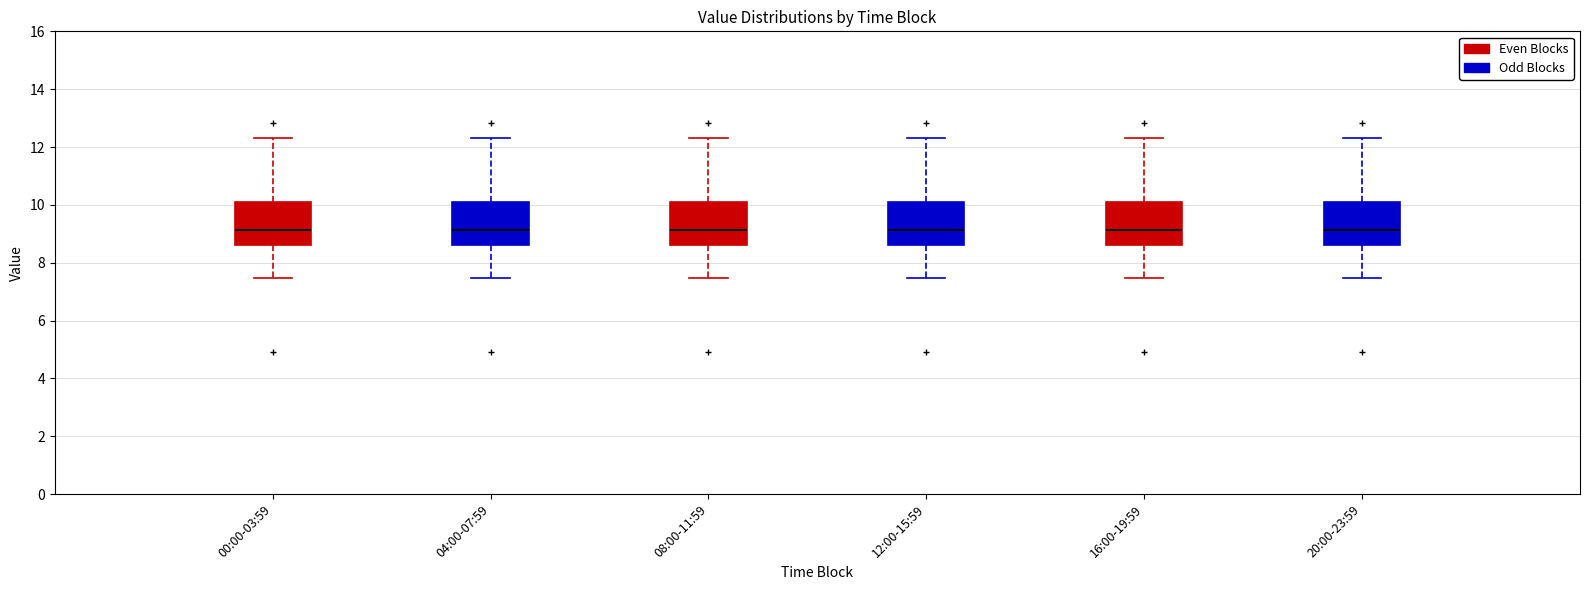

Reading left to right, transcribe this box plot: for each box, give where its median line is, the range the box spans, and where its two whiskers end, as read against the y-axis. The values are not printed on the chart, so give them approximately, as read against the axis.

00:00-03:59: median 9.2, box 8.6 to 10.0, whiskers 7.4 to 12.4
04:00-07:59: median 9.2, box 8.6 to 10.0, whiskers 7.4 to 12.4
08:00-11:59: median 9.2, box 8.6 to 10.0, whiskers 7.4 to 12.4
12:00-15:59: median 9.2, box 8.6 to 10.0, whiskers 7.4 to 12.4
16:00-19:59: median 9.2, box 8.6 to 10.0, whiskers 7.4 to 12.4
20:00-23:59: median 9.2, box 8.6 to 10.0, whiskers 7.4 to 12.4